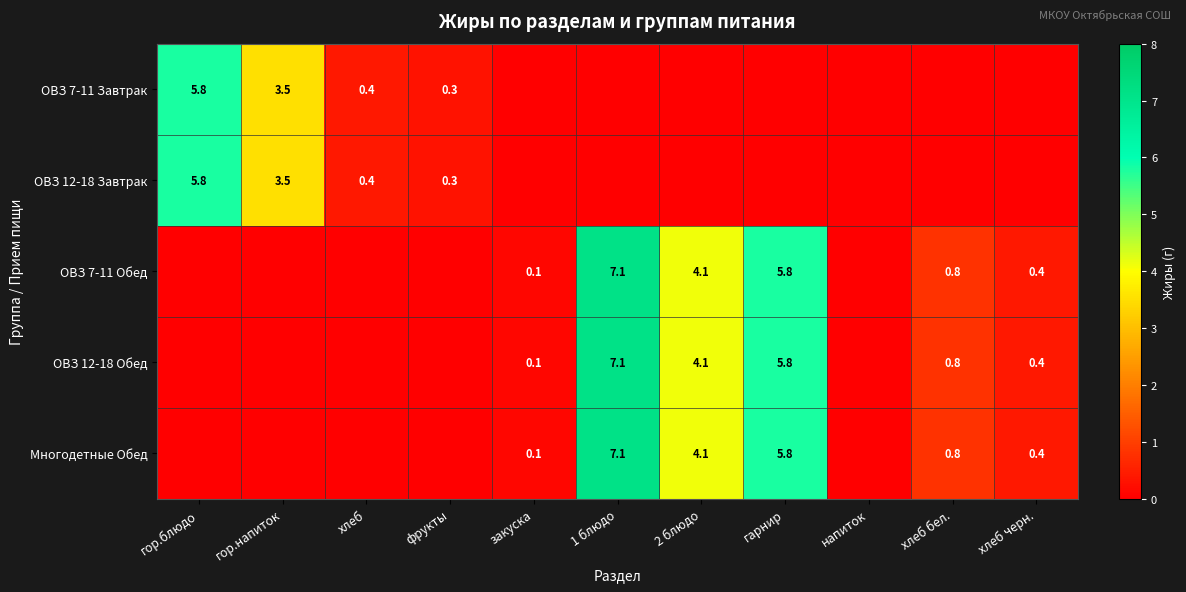

At which category is the sum across all series the highest?

1 блюдо